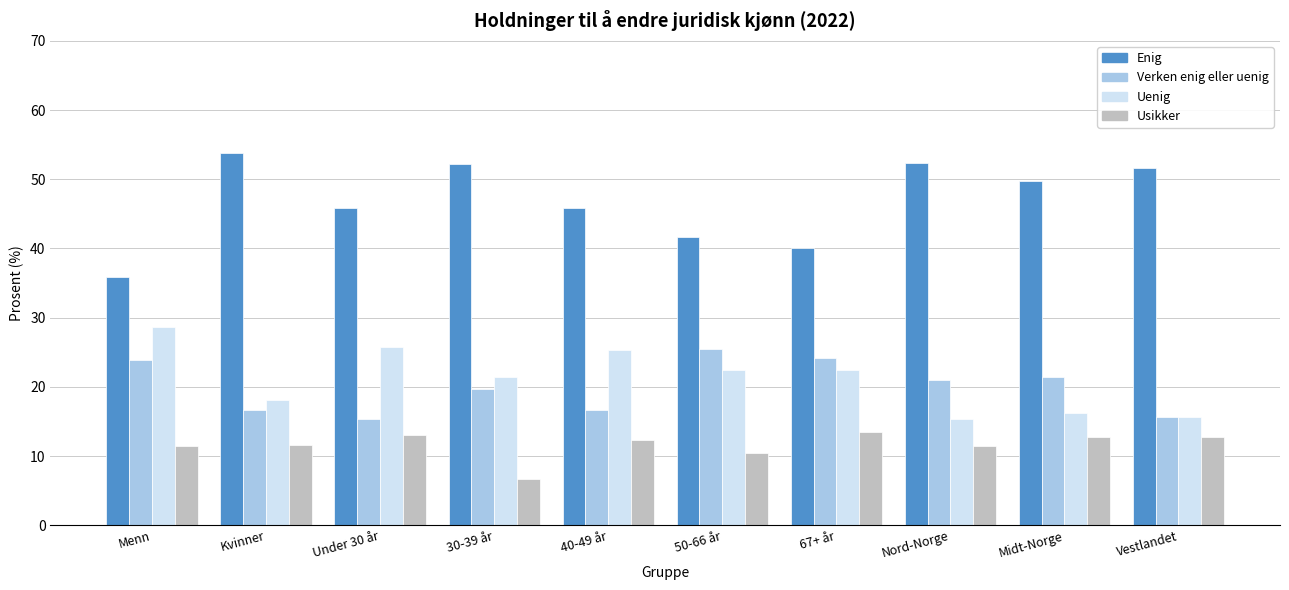

List the series in order of their peak value, highest first.

Enig, Uenig, Verken enig eller uenig, Usikker